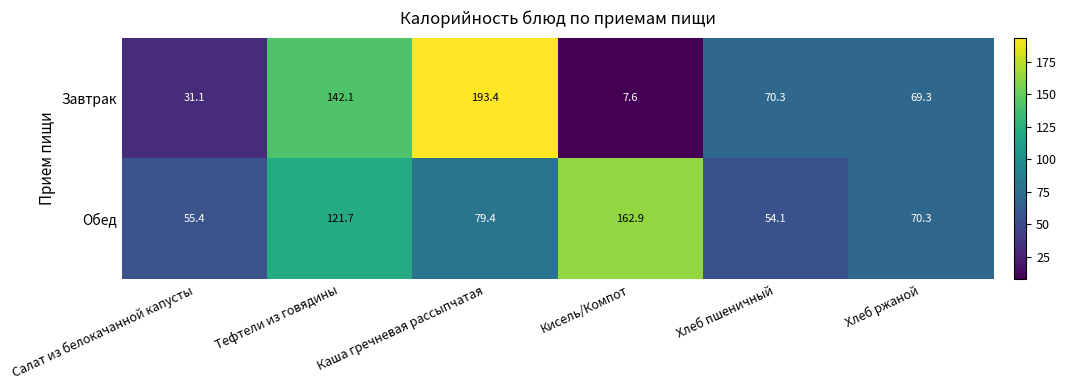

Which label corresponds to the smallest value in the chart?

Кисель/Компот